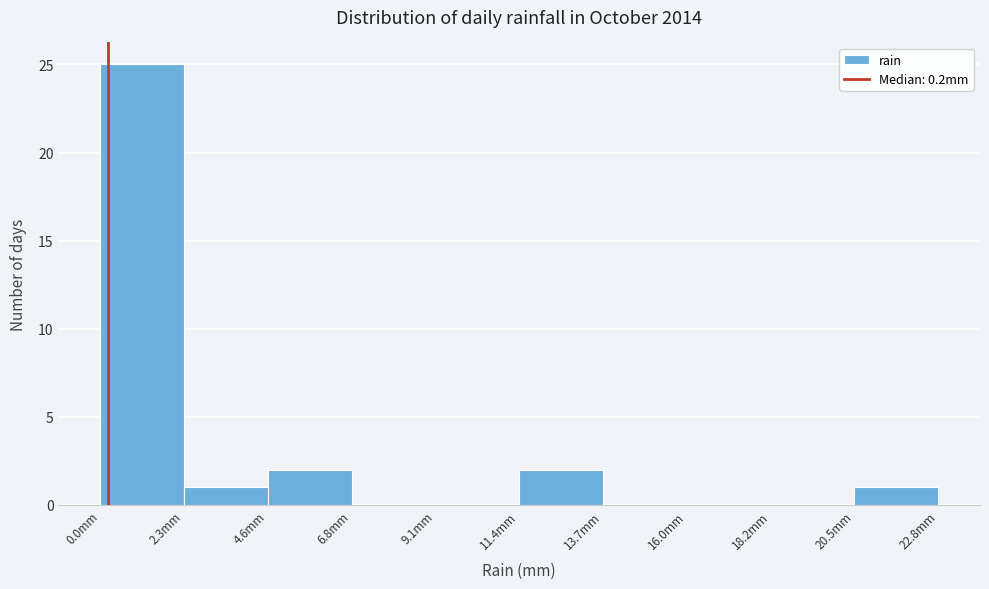

Which range on the x-axis has the tallest bar?

0.0 to 2.5